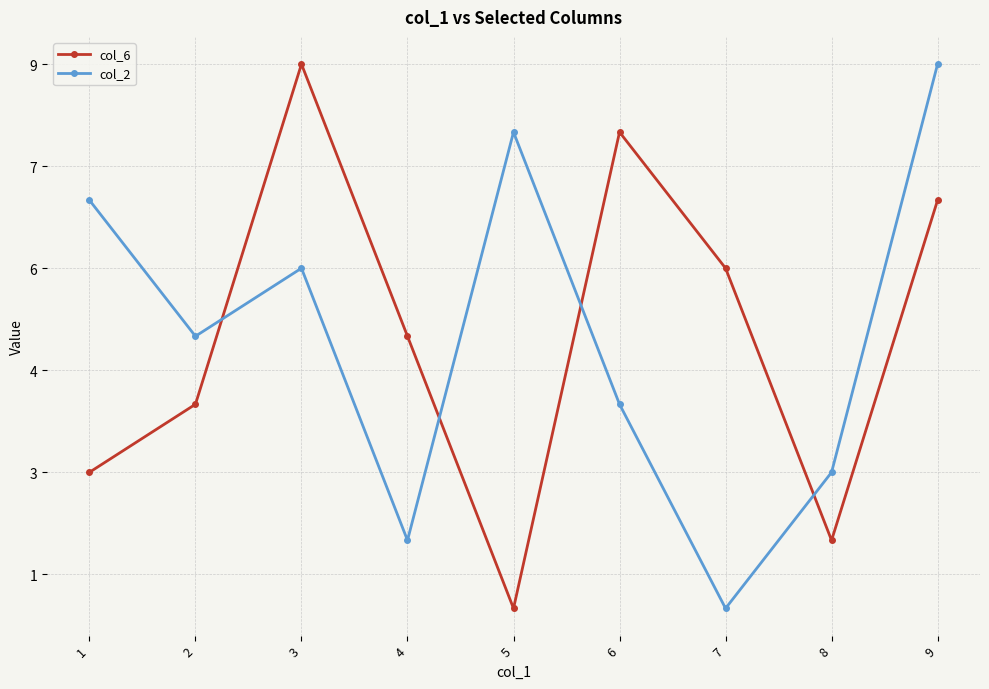

What are all the series names shown in the legend?

col_6, col_2